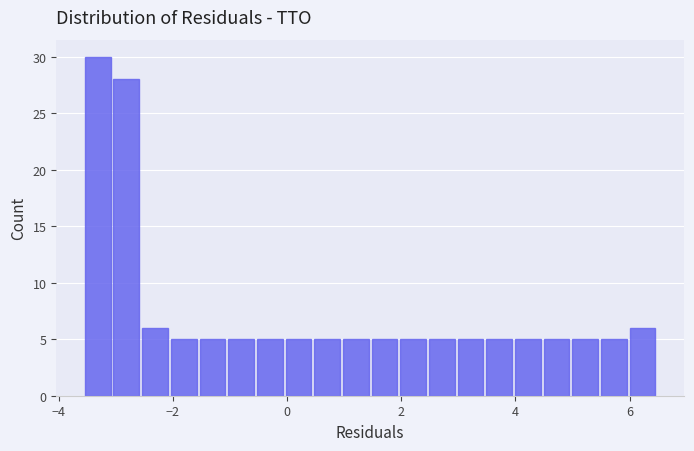

Around what value on the x-axis is the tallest bar? Give the approximate position of its centre, as read against the axis.

-3.4